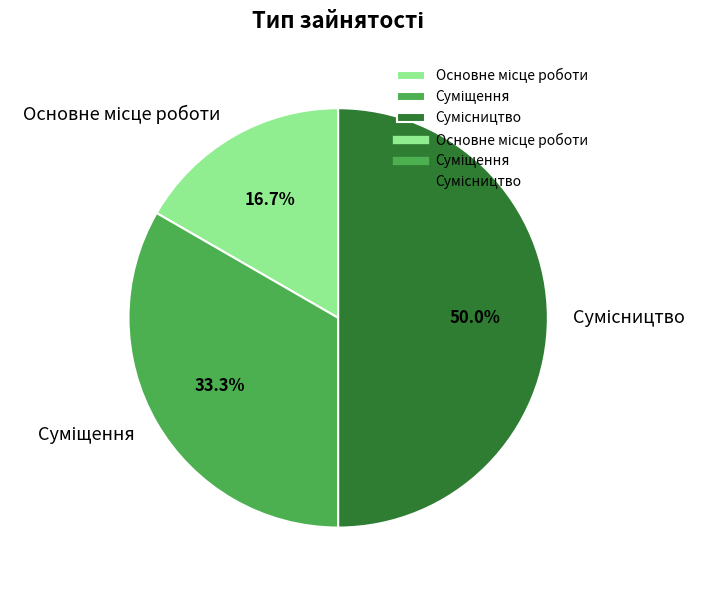

To the nearest percent, what is the difference between the Суміщення and Сумісництво slice percentages?

17%